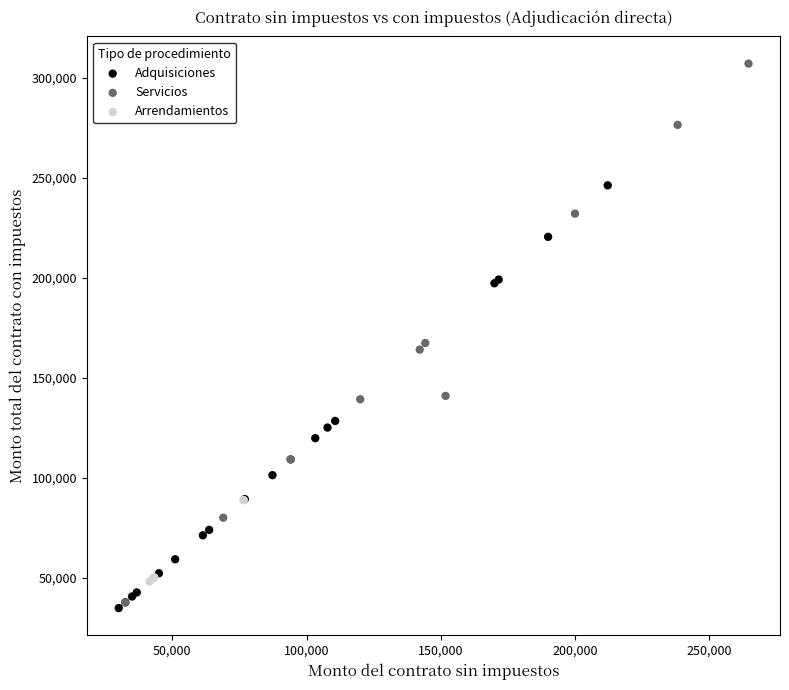

Which series has the widest spread of Y values?

Servicios